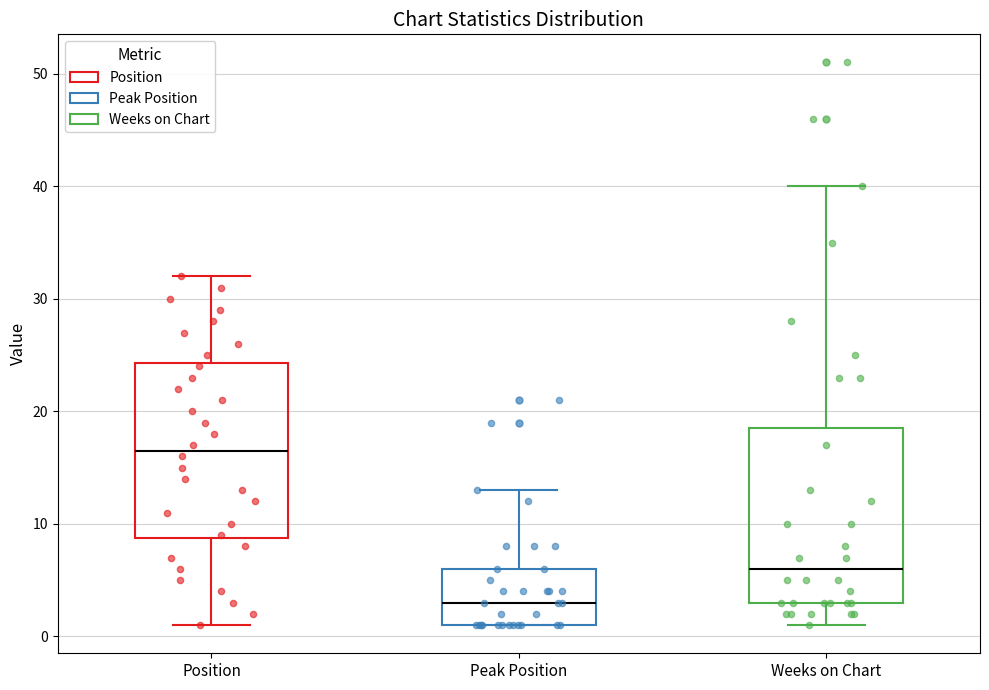

Which box's median line is the lowest?

Peak Position